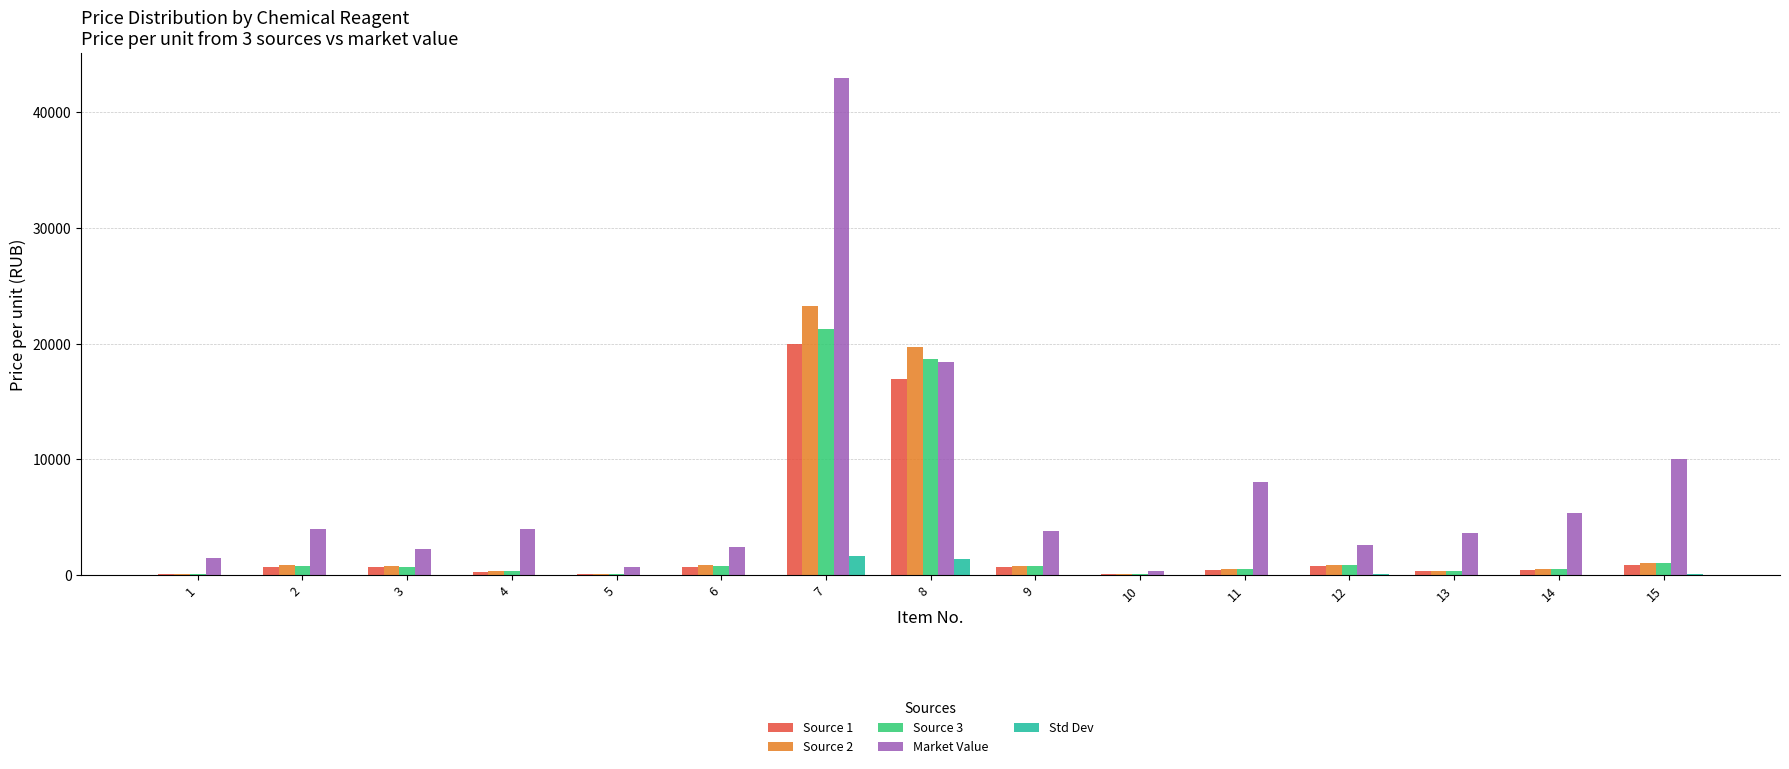

Which category has the highest value across all series?

7